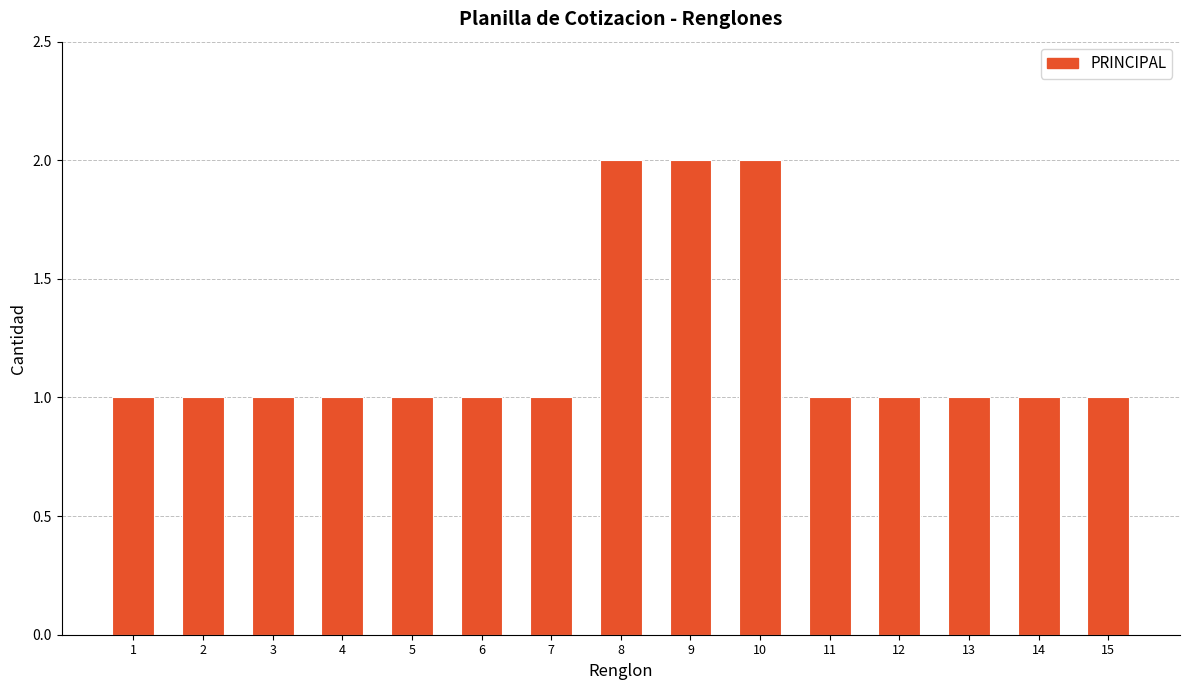

What is the smallest value displayed?

1